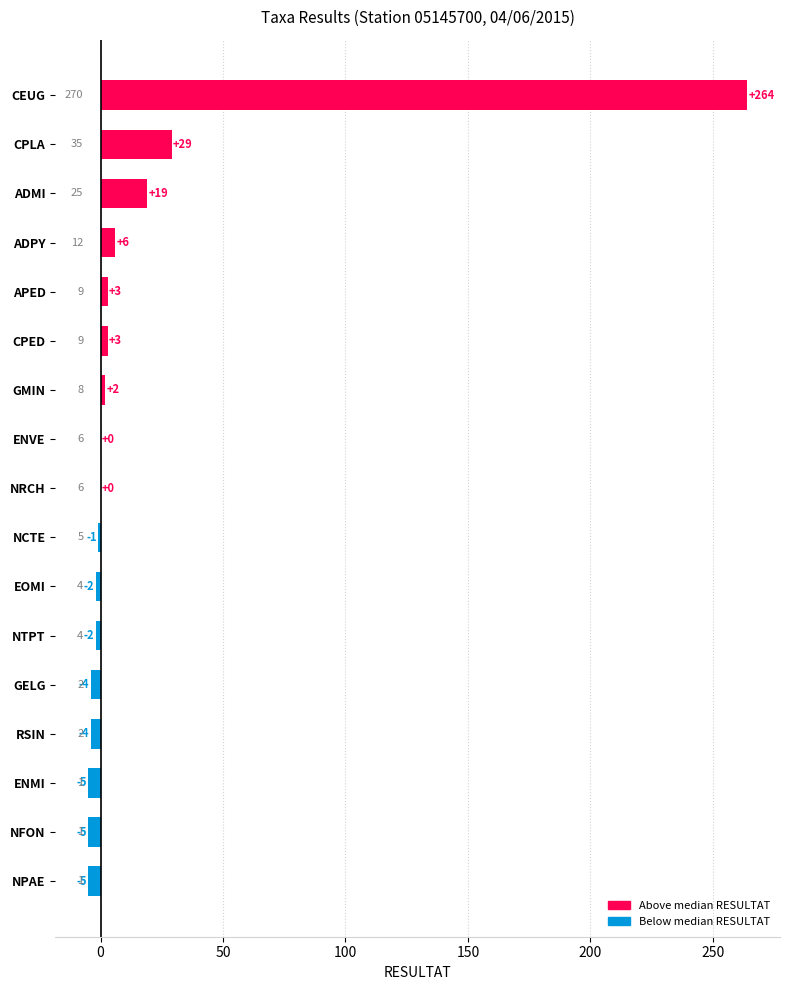

What is the sum of all values?

298